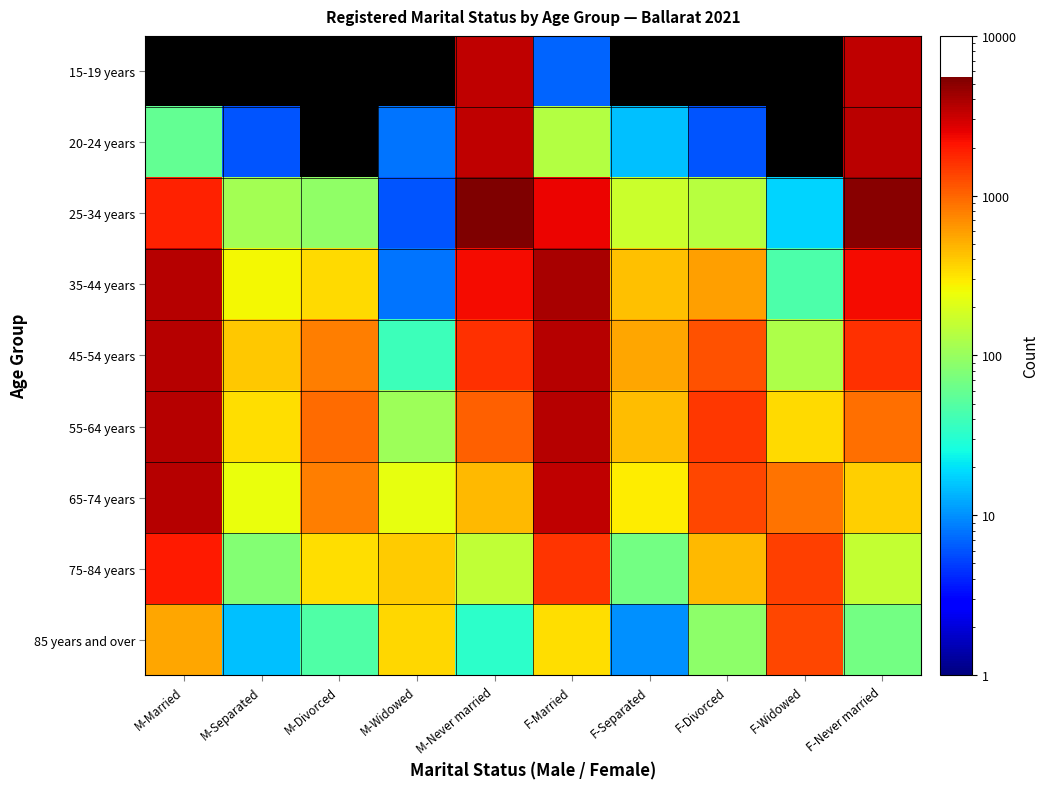

At how many categories does at least one series exceed 5014?

2